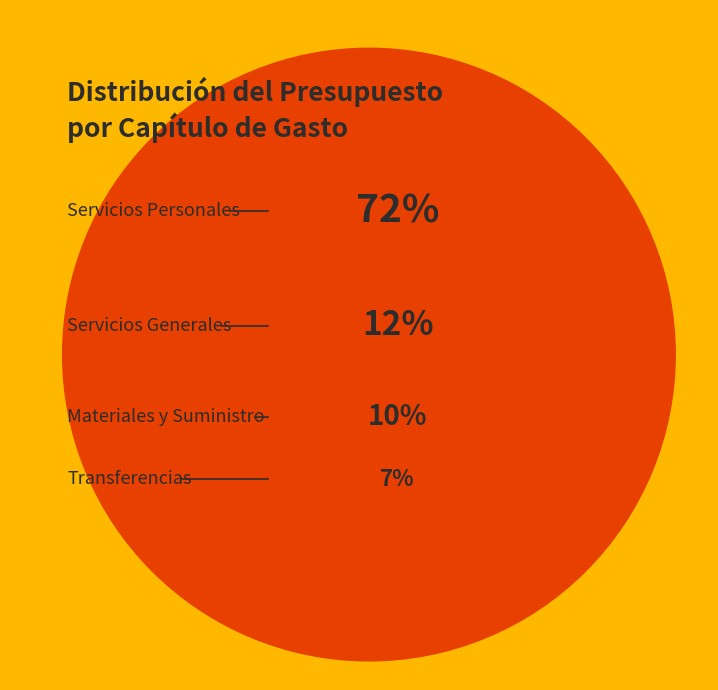

To the nearest percent, what is the difference between the largest and smallest slice percentages?

65%